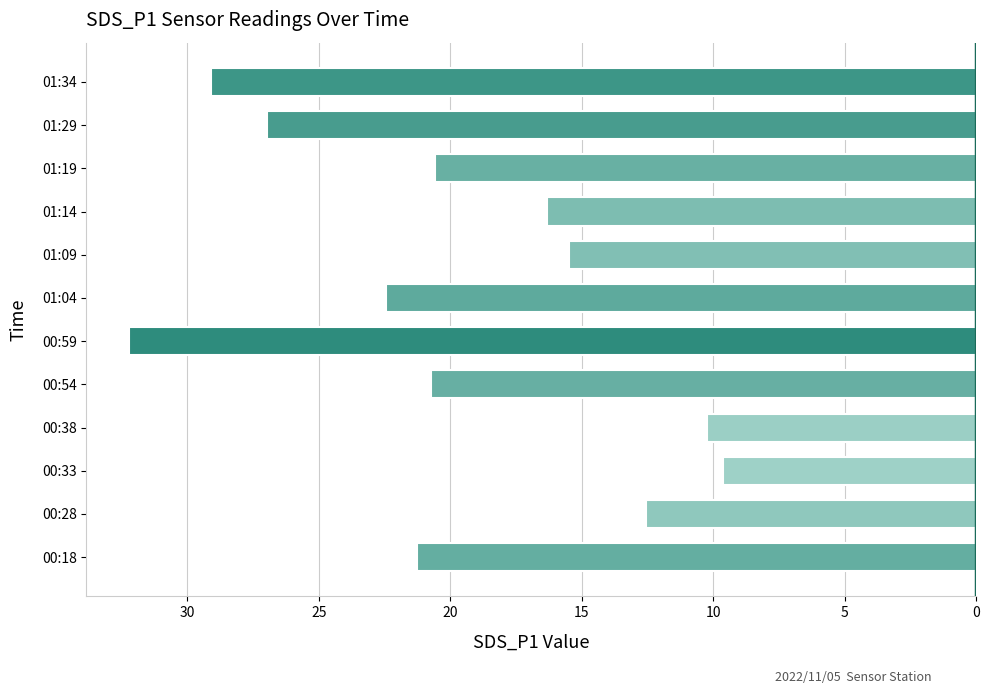

Does the chart contain any negative values?

Yes